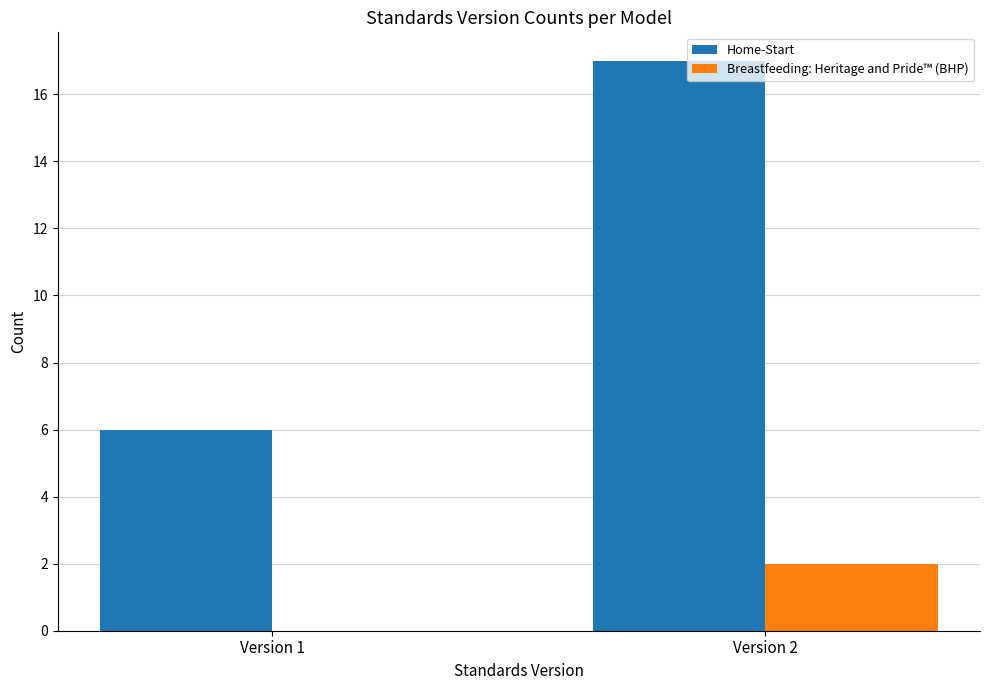

Between Version 1 and Version 2, which series saw the biggest shift?

Home-Start